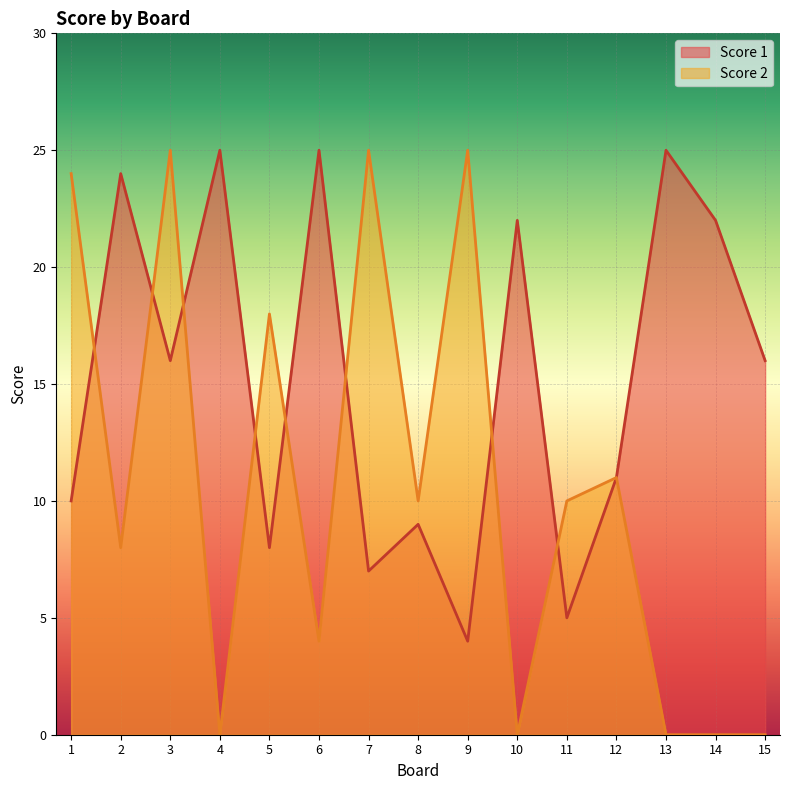

Is it true that Score 1 equals 5 at 8?

False